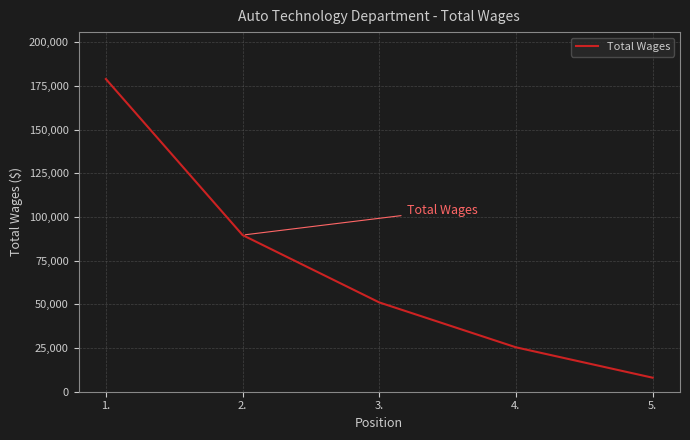

True or false: the data has more than 1 interior local peaks.

False